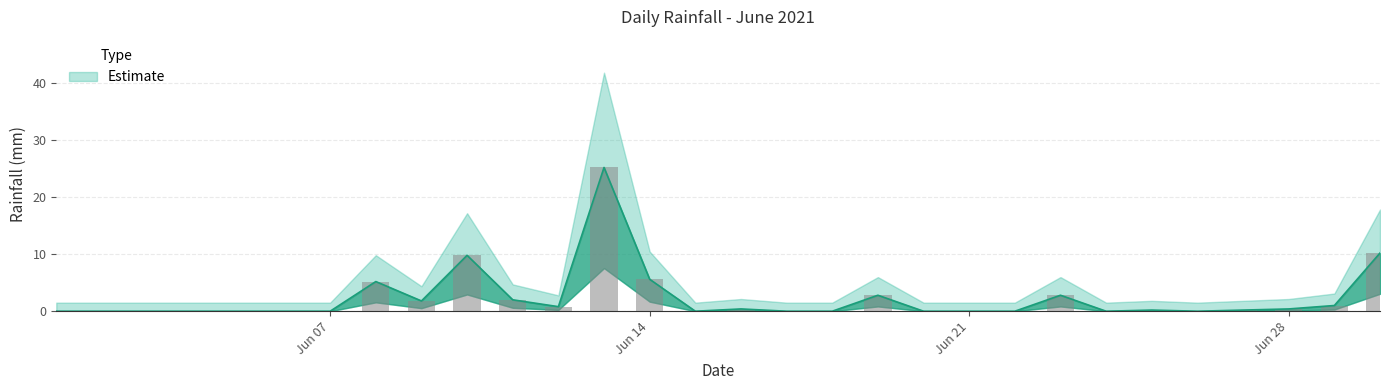

Does the chart contain any negative values?

No